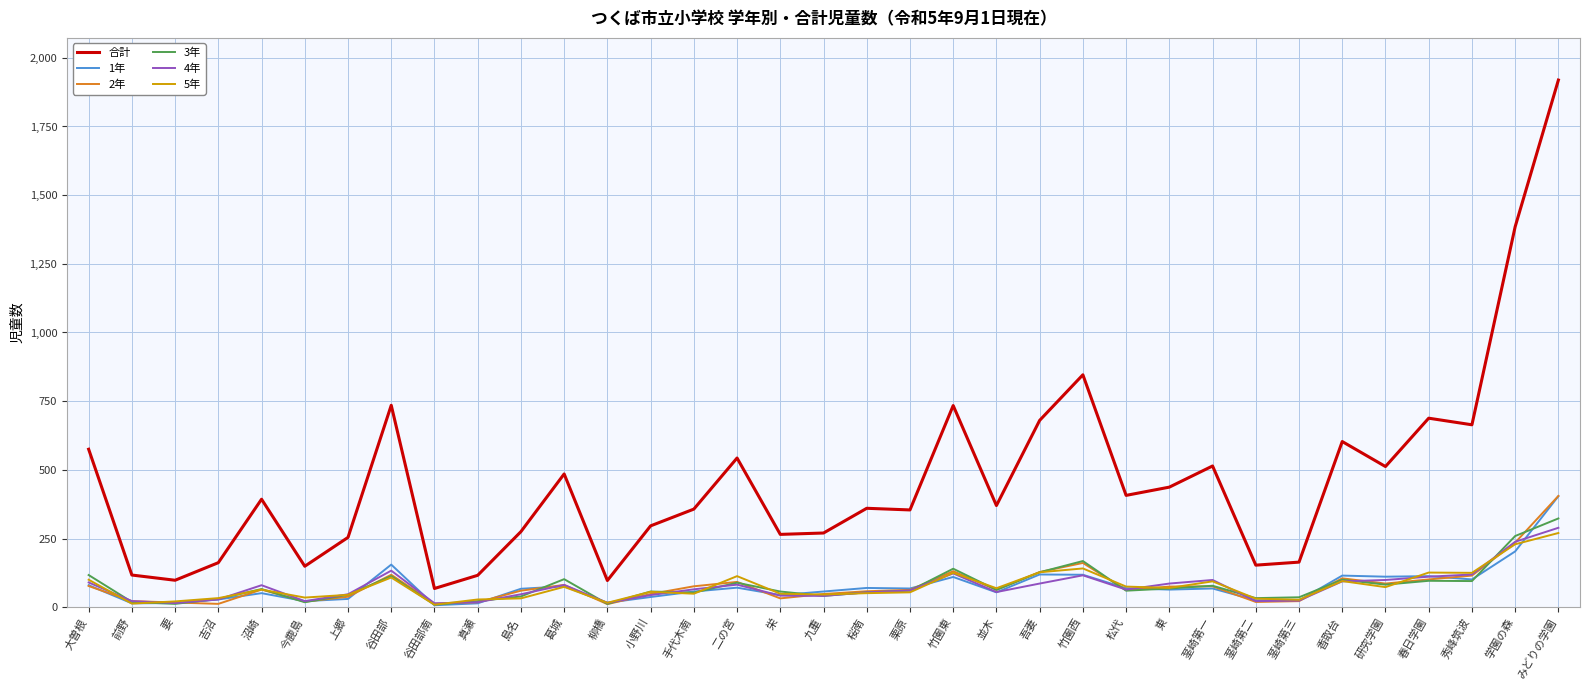

What is the total value across all series at 吾妻?

1267